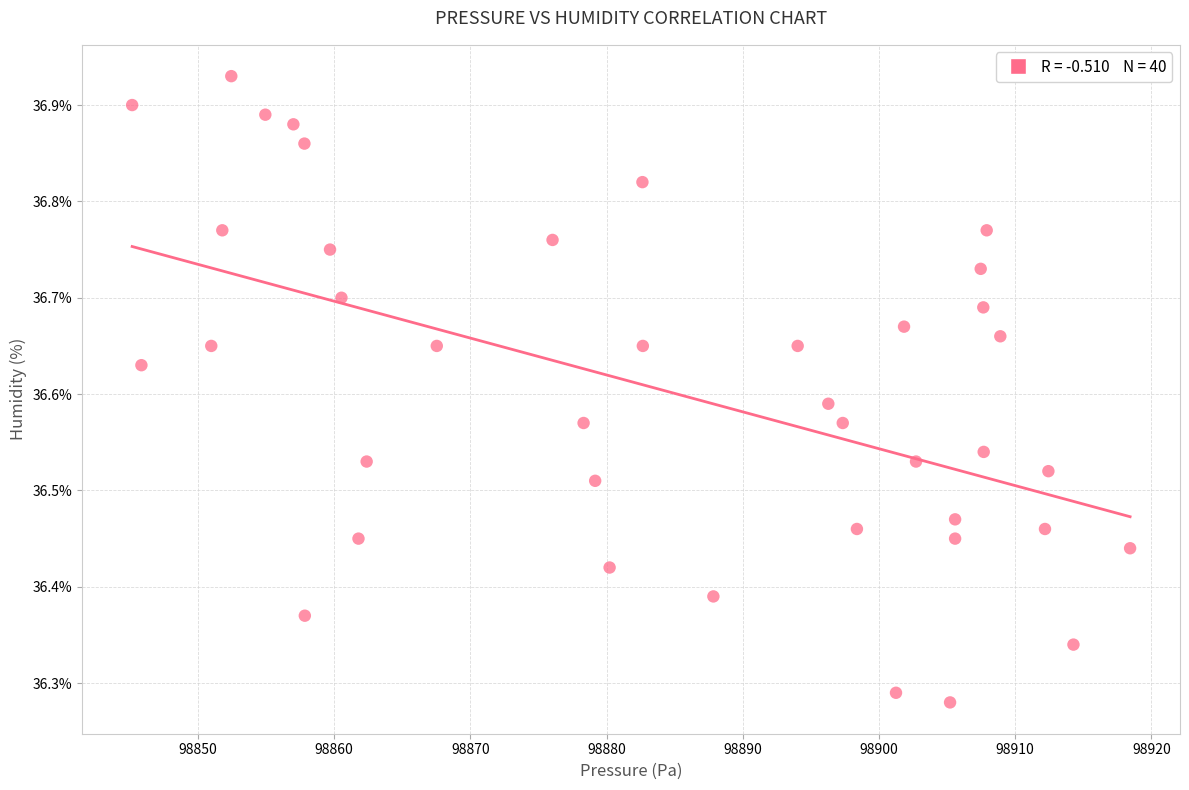

What is the range of X values (max minus min)?

73.3